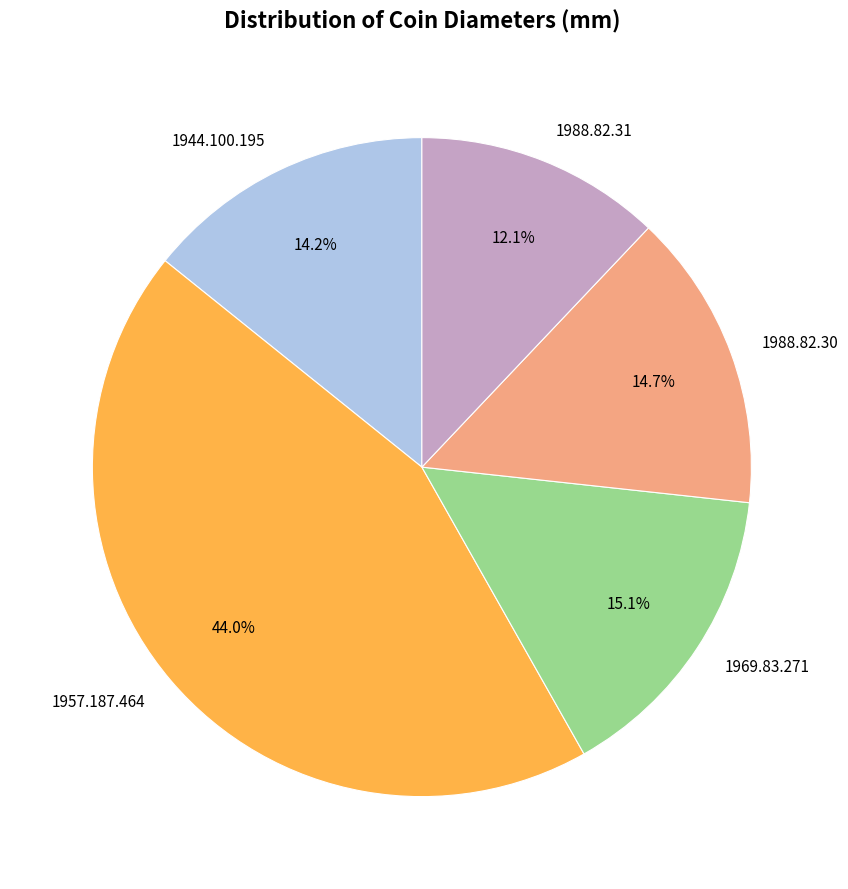

Is it true that 1988.82.30 is 5% of the pie?

False